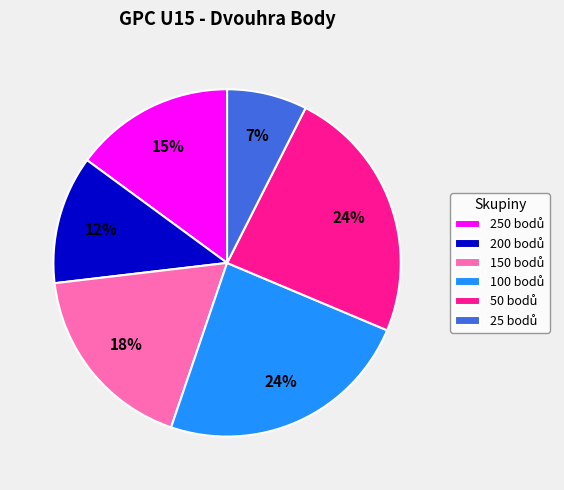

Is there a majority slice in this chart?

No